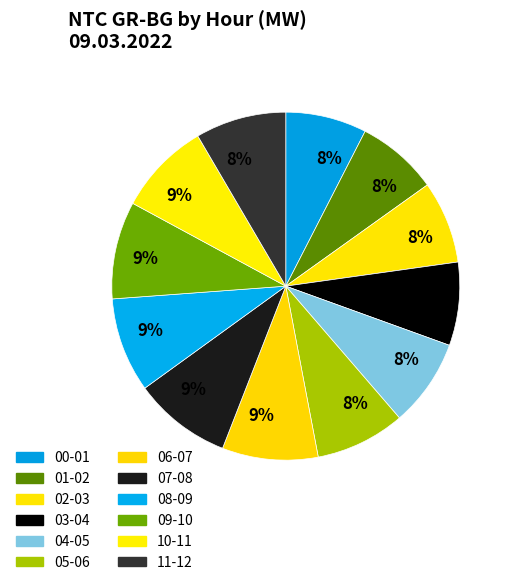

Count the number of slices in the pie.

12